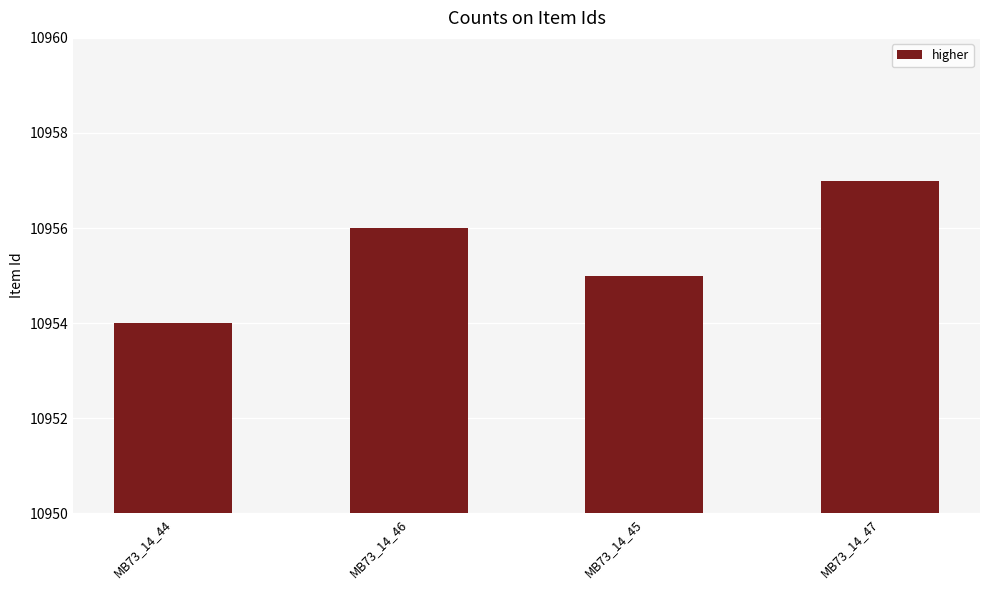

Reading left to right, what are all the values shown in this chart?

MB73_14_44=10954	MB73_14_46=10956	MB73_14_45=10955	MB73_14_47=10957